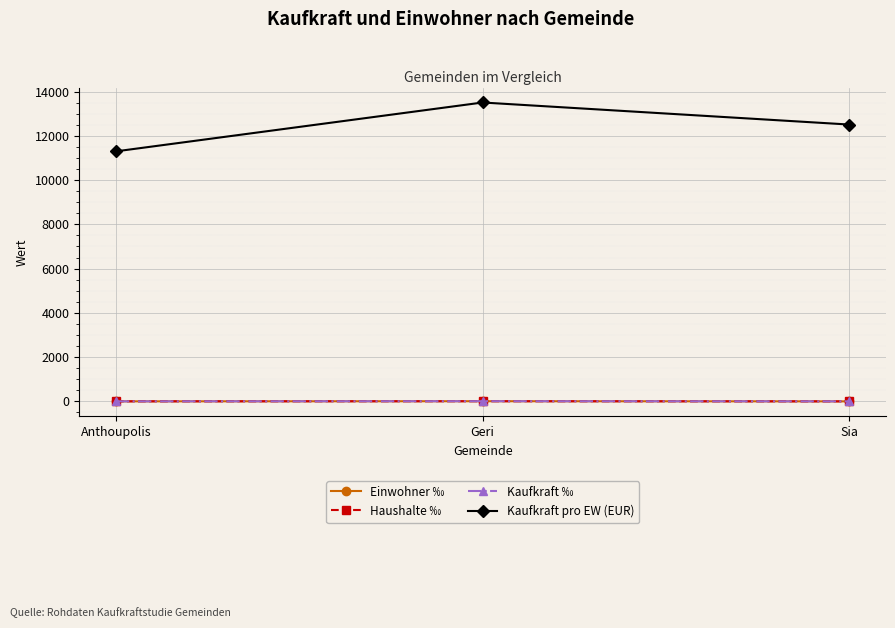

Is it true that Kaufkraft pro EW (EUR) equals 16789.2 at Sia?

False